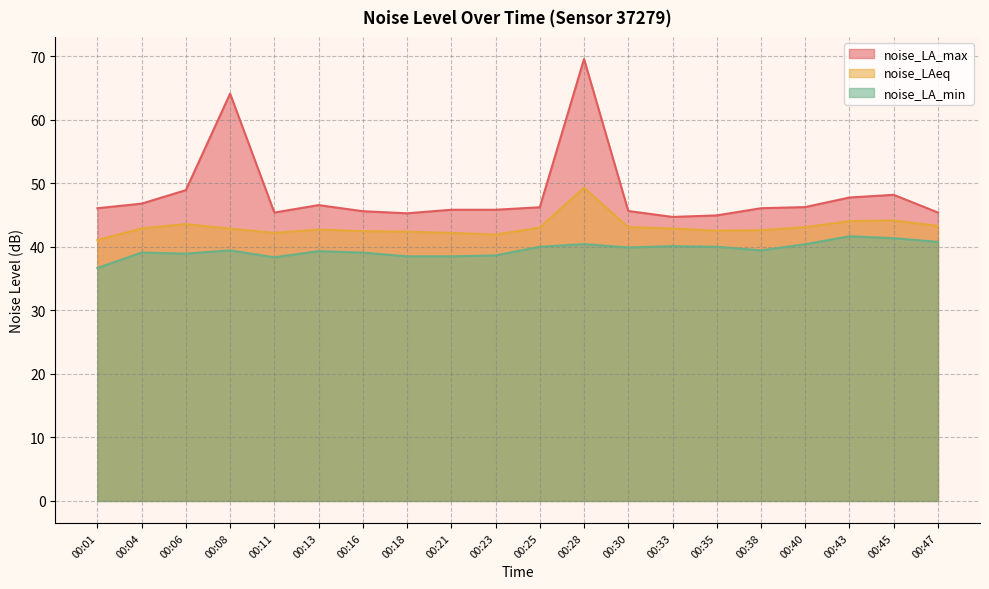

Reading left to right, what are all the values shown in this chart?

noise_LA_max: 46.1	46.8	49.0	64.2	45.4	46.6	45.6	45.3	45.9	45.9	46.2	69.6	45.7	44.7	45.0	46.1	46.3	47.8	48.2	45.4
noise_LAeq: 41.1	42.9	43.6	42.9	42.2	42.7	42.5	42.4	42.2	42.0	43.0	49.3	43.1	42.9	42.6	42.6	43.1	44.1	44.2	43.3
noise_LA_min: 36.7	39.1	39.0	39.5	38.4	39.3	39.1	38.5	38.5	38.7	40.0	40.5	39.9	40.1	40.0	39.5	40.4	41.7	41.4	40.8